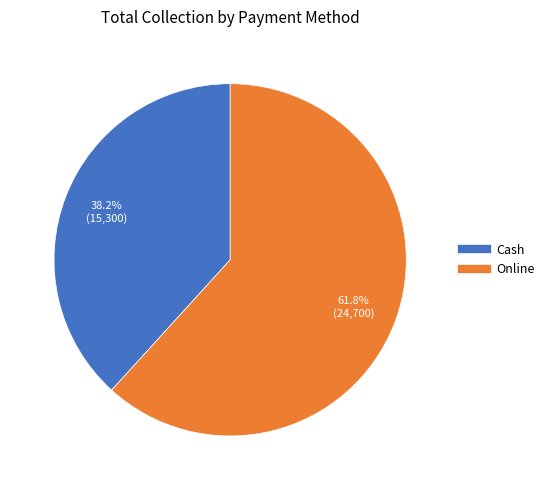

Is Online the majority of the pie?

Yes